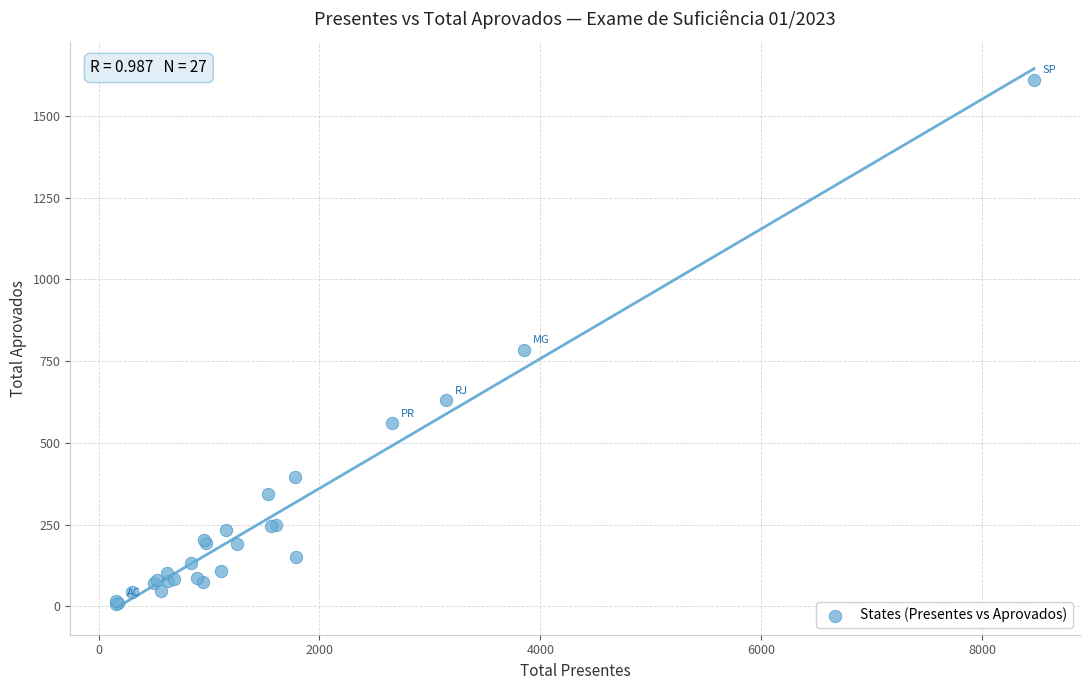

What Y value in the scatter plot is closest to 808?

785